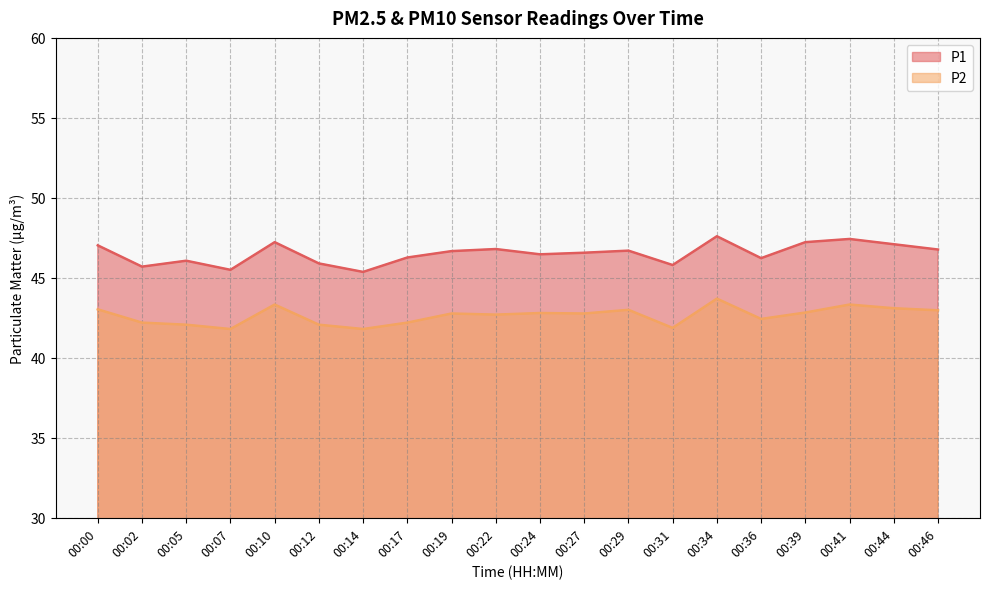

The P2 series shows 43.3 at 00:41. True or false?

True